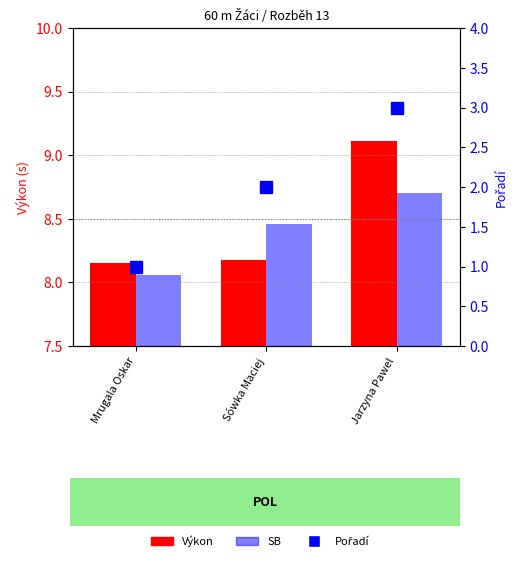

What value does the Pořadí series have at Sówka Maciej?

2.0